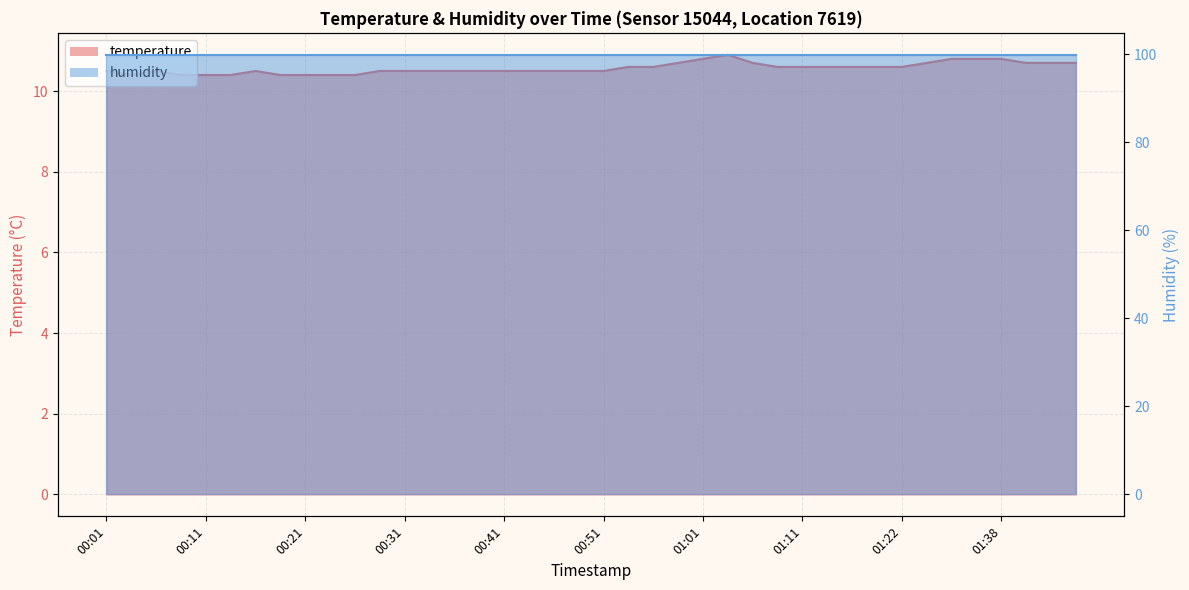

What is the difference between the maximum and second lowest values?

0.5